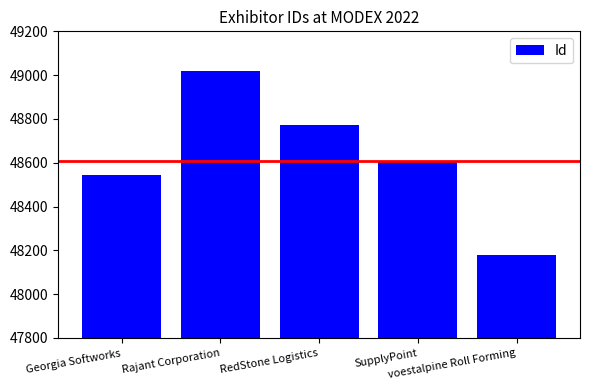

Count the number of categories in the chart.

5